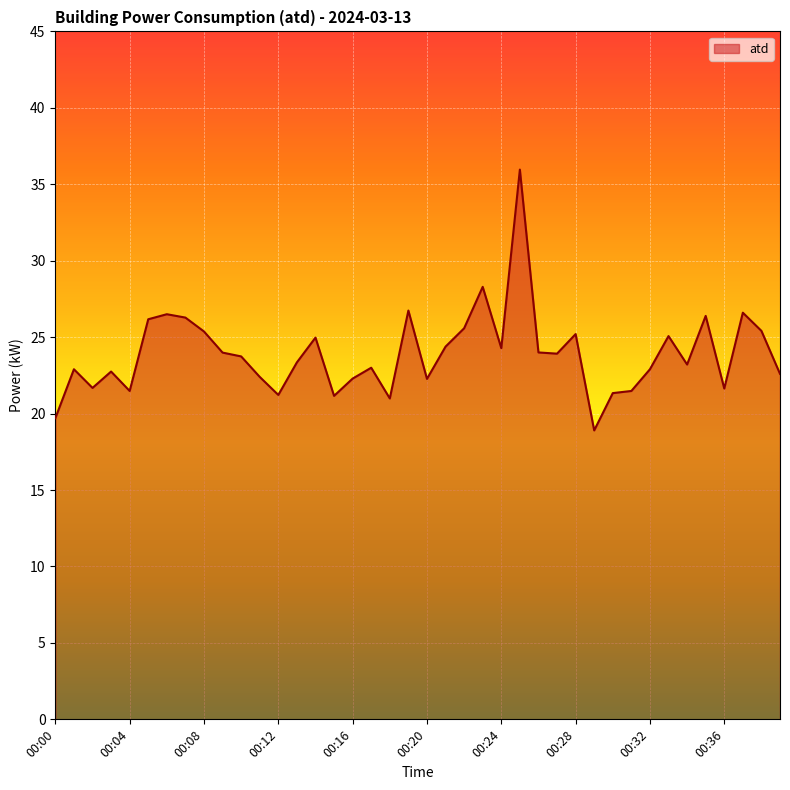

What is the maximum value shown in the chart?

36.0